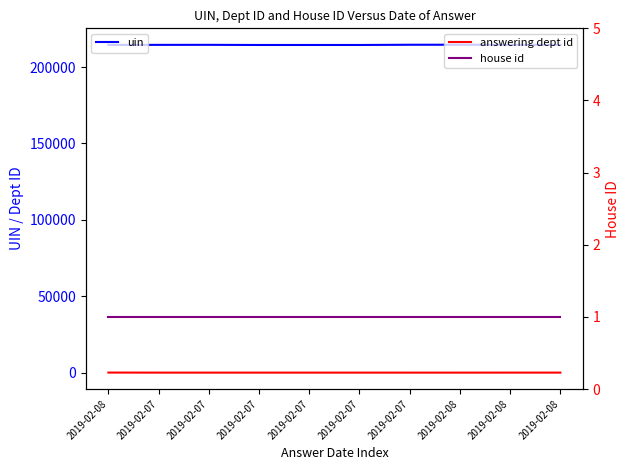

At which category is the sum across all series the highest?

2019-02-08